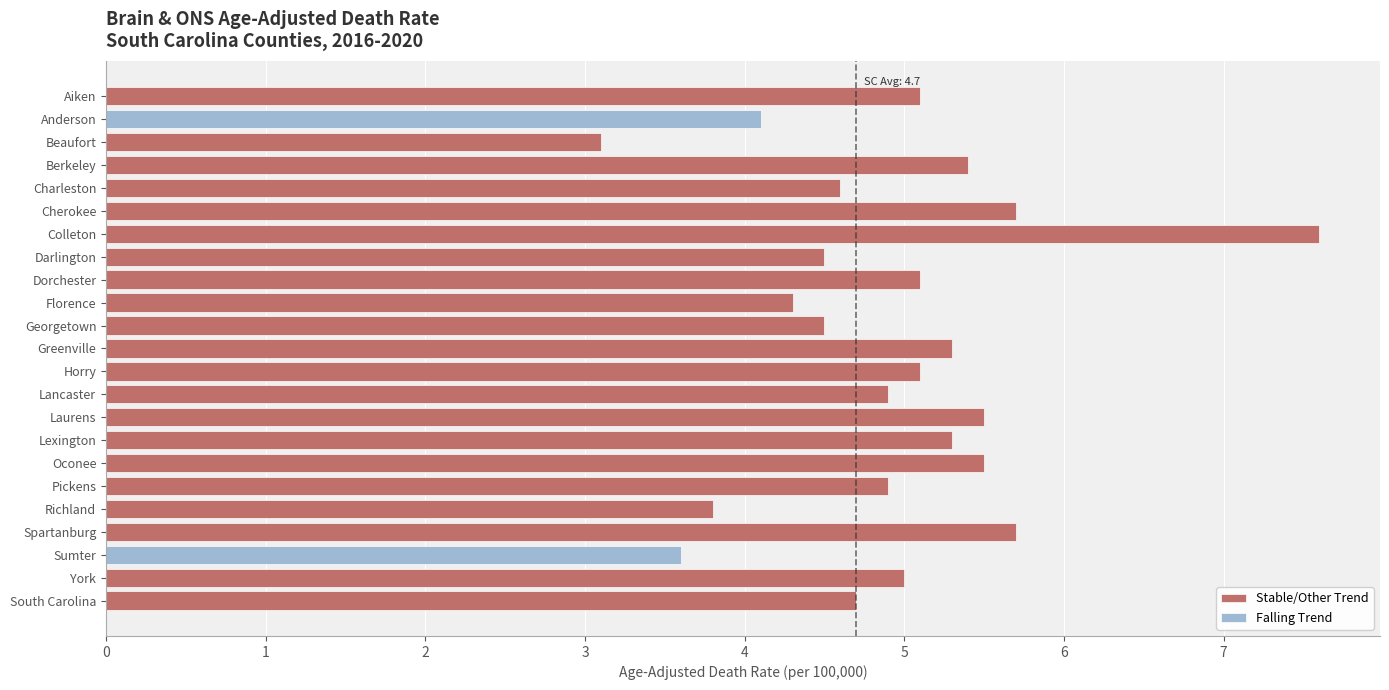

What is the sum of the values at Anderson and Greenville?

9.4